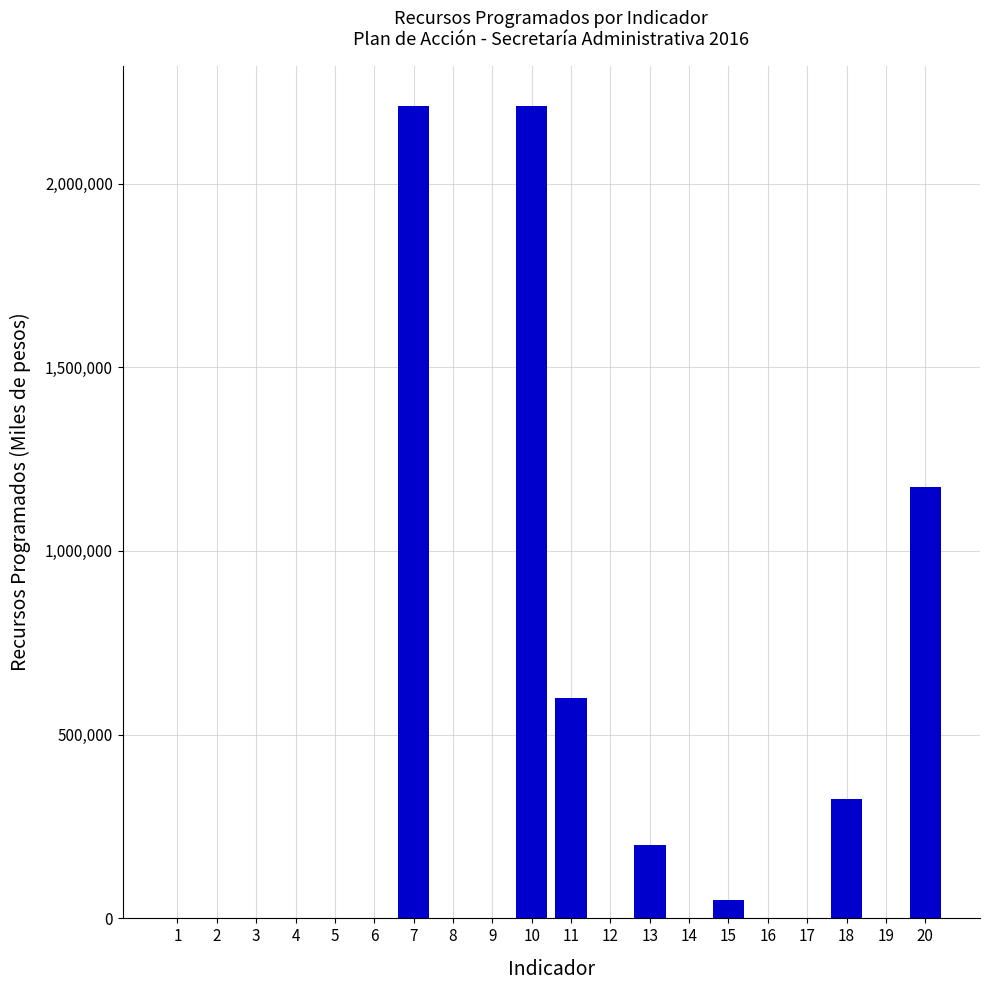

What is the sum of all values?

6770591